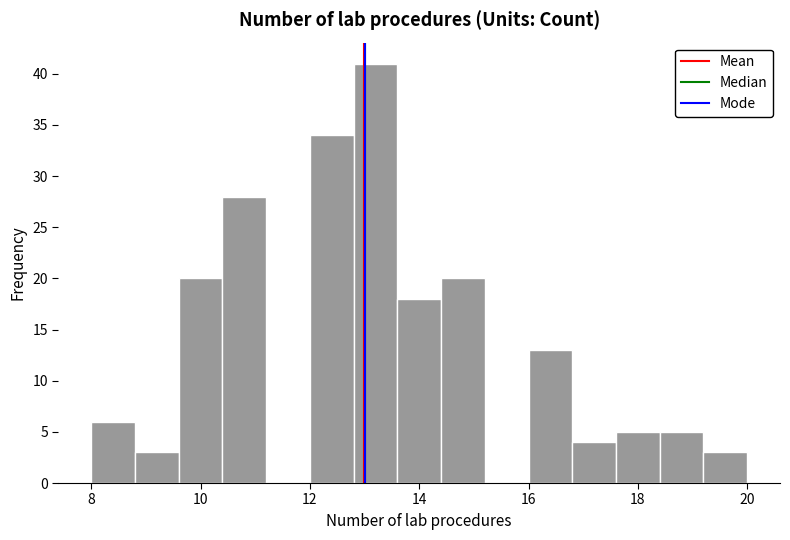

Reading left to right, list every bar in this chart as the range it spans on the x-axis followed by its height. The values are not printed on the chart, so give them approximately, as read against the axis.

8.0 to 8.8: 6
8.8 to 9.6: 3
9.6 to 10.4: 20
10.4 to 11.2: 28
11.2 to 12.0: 0
12.0 to 12.8: 34
12.8 to 13.6: 41
13.6 to 14.4: 18
14.4 to 15.2: 20
15.2 to 16.0: 0
16.0 to 16.8: 13
16.8 to 17.6: 4
17.6 to 18.4: 5
18.4 to 19.2: 5
19.2 to 20.0: 3